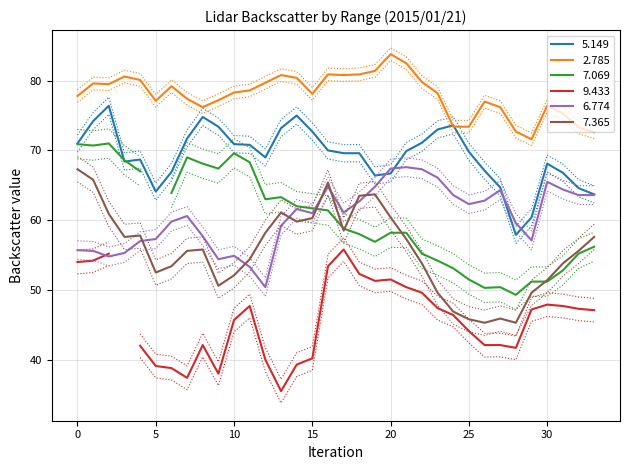

True or false:   2.785 and   6.774 intersect in this chart.

False